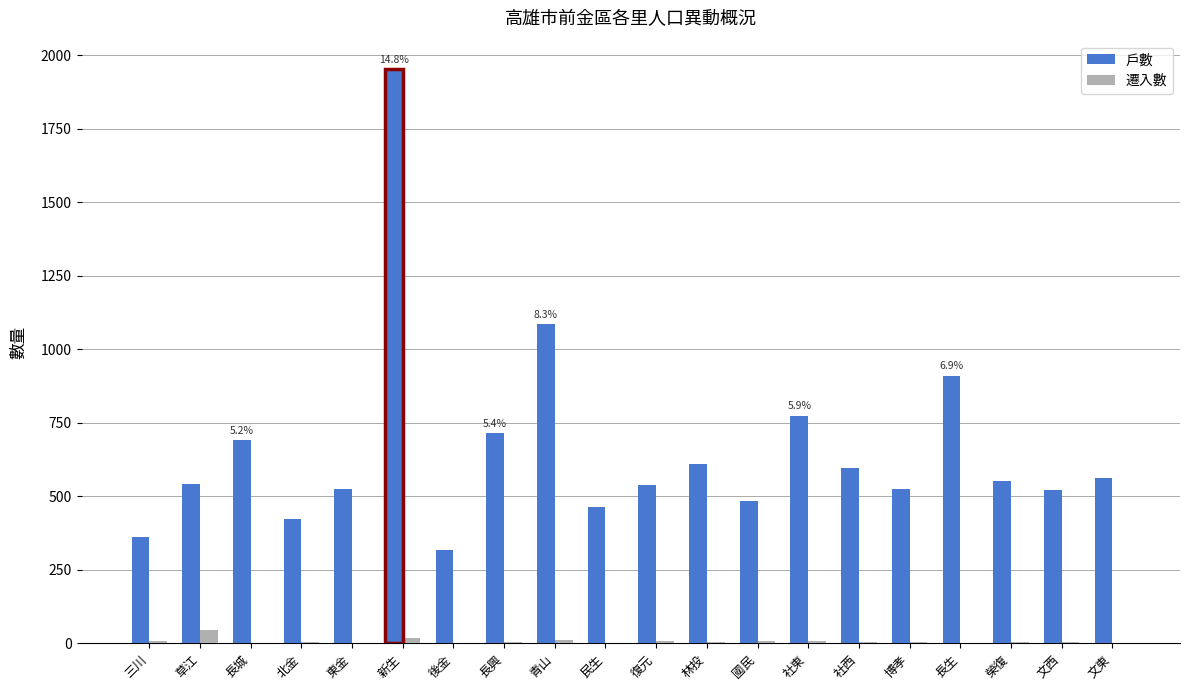

Where does the 戶數 series first go above 551?

長城